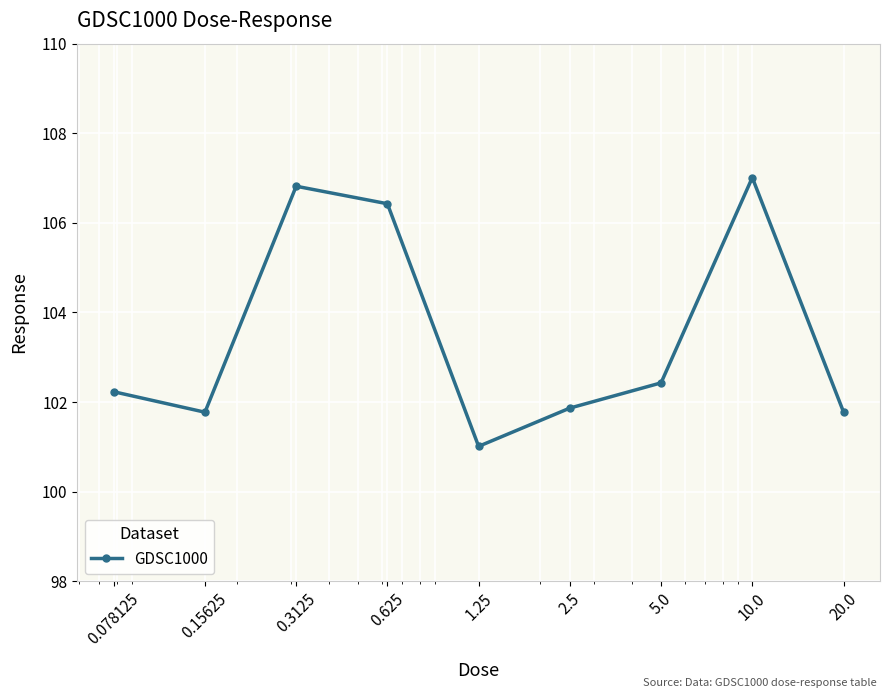

How many lines are shown in the chart?

1